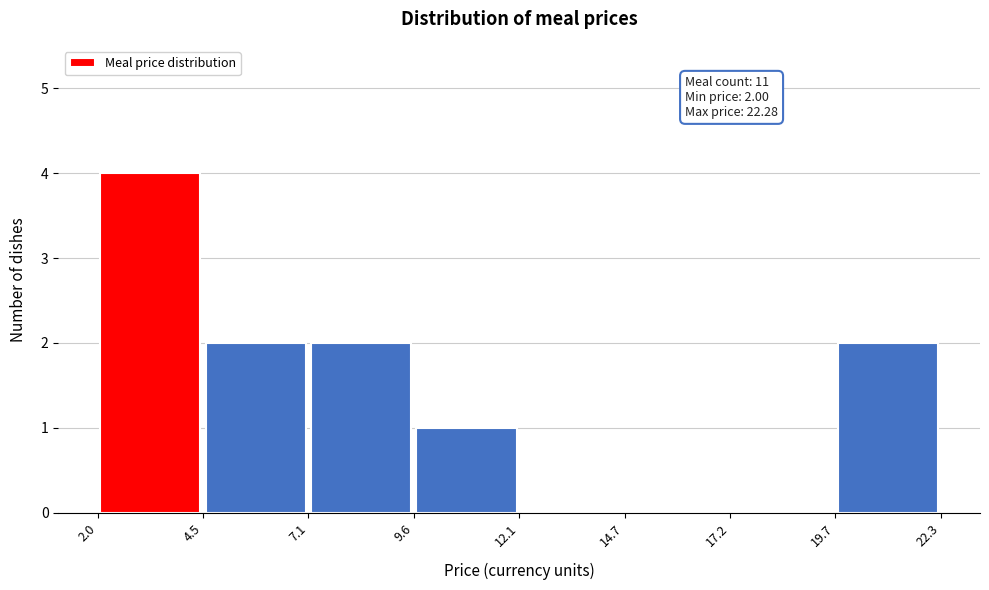

Over which range of the x-axis is the bar tallest?

2.0 to 4.5